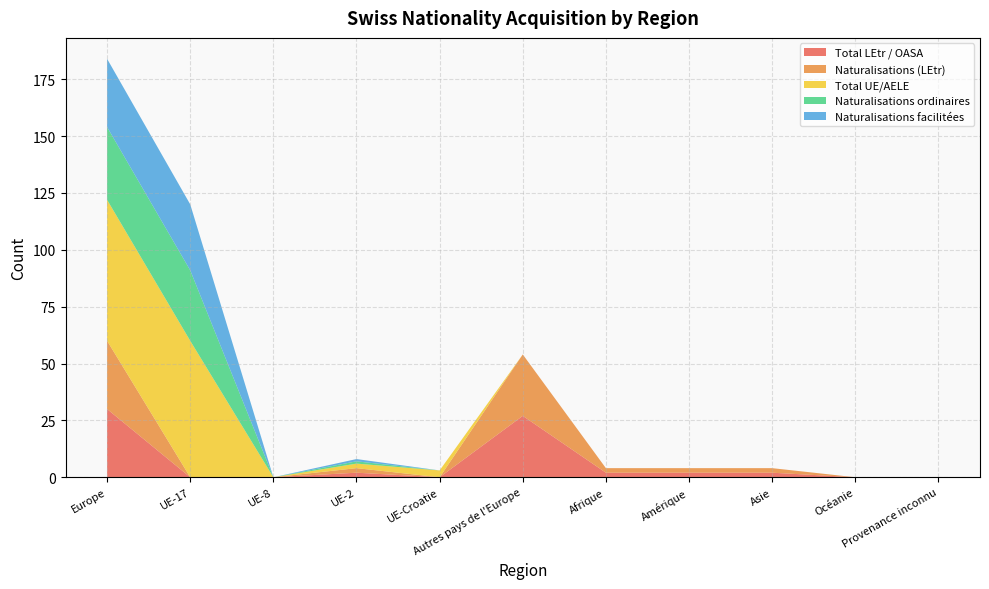

Reading right to left, what are all the values shown in this chart?

Total LEtr / OASA: 0	0	2	2	2	27	0	2	0	0	30
Naturalisations (LEtr): 0	0	2	2	2	27	0	2	0	0	30
Total UE/AELE: 0	0	0	0	0	0	3	2	0	60	62
Naturalisations ordinaires: 0	0	0	0	0	0	0	1	0	31	32
Naturalisations facilitées: 0	0	0	0	0	0	0	1	0	29	30